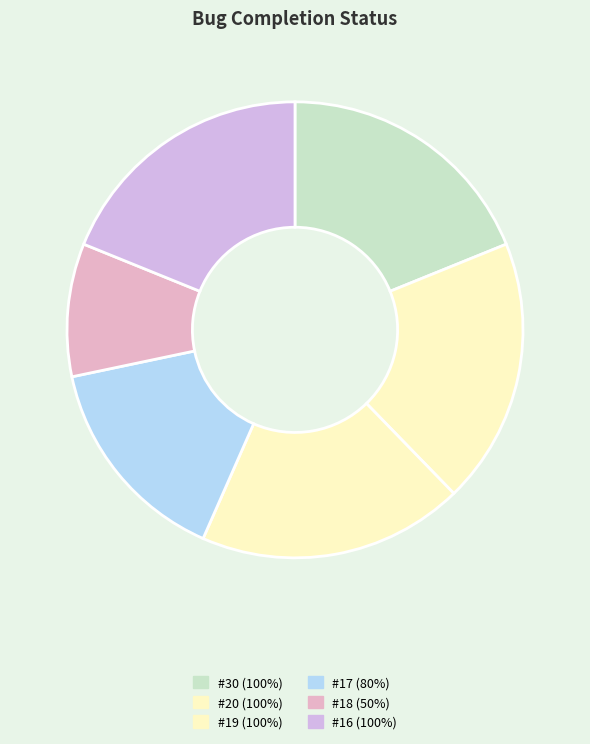

Count the number of slices in the pie.

6